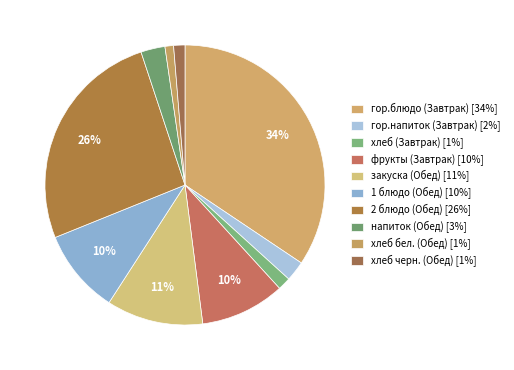

Count the number of slices in the pie.

10